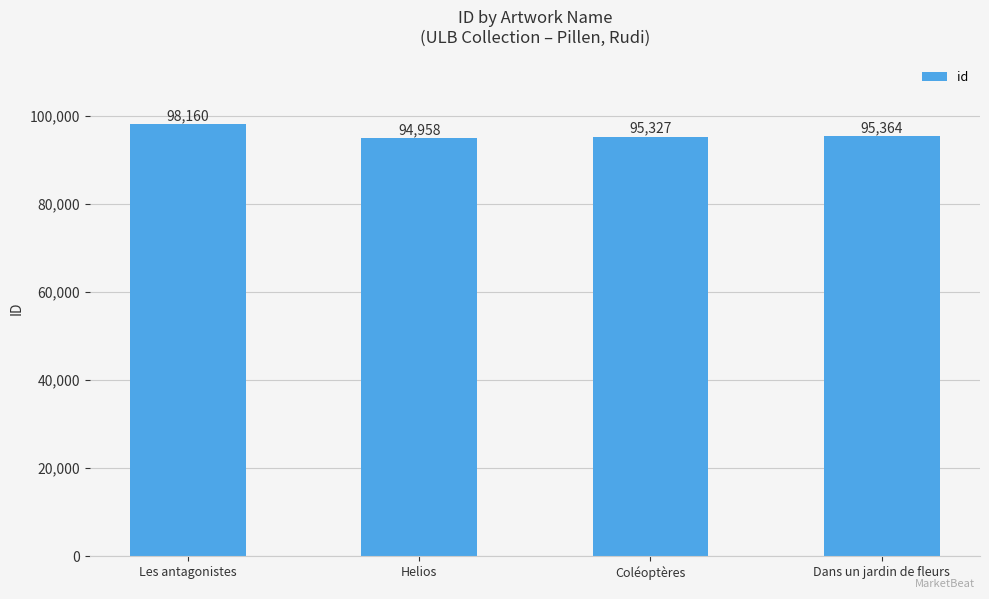

Approximately how many times larger is the value at Helios compared to Dans un jardin de fleurs?

1.0